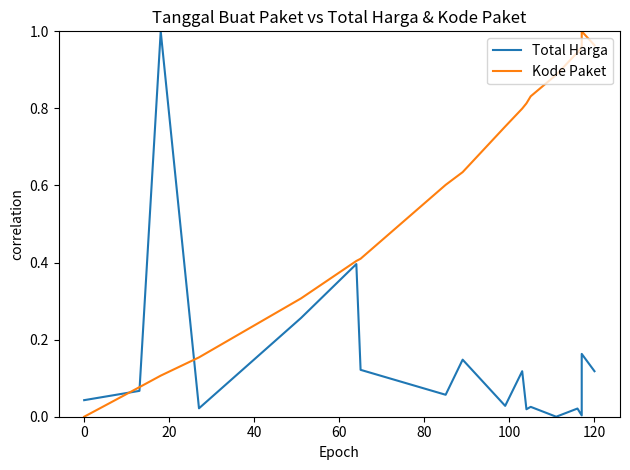

Reading left to right, list all the values displayed in this chart.

Total Harga: 0.0	0.1	1.0	0.0	0.3	0.4	0.1	0.1	0.1	0.0	0.1	0.0	0.0	0.0	0.0	0.0	0.2	0.1
Kode Paket: 0.0	0.1	0.1	0.2	0.3	0.4	0.4	0.6	0.6	0.8	0.8	0.8	0.8	0.9	0.9	1.0	1.0	1.0